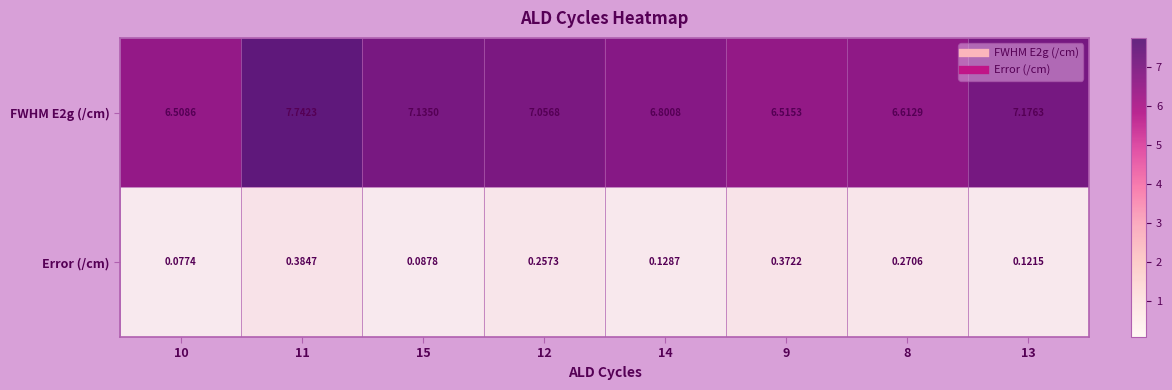

Rank the series by their average value, from lowest to highest.

Error (/cm), FWHM E2g (/cm)